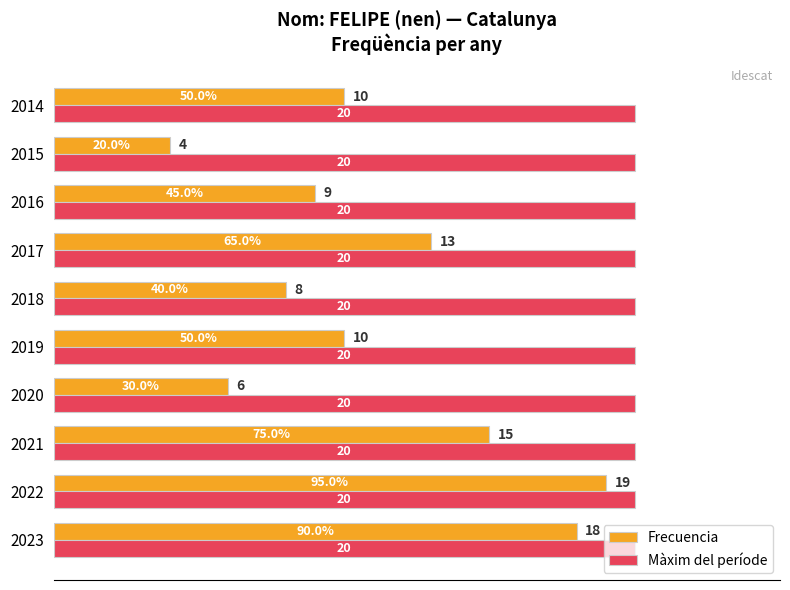

Rank the series by their average value, from highest to lowest.

Màxim del període, Frecuencia